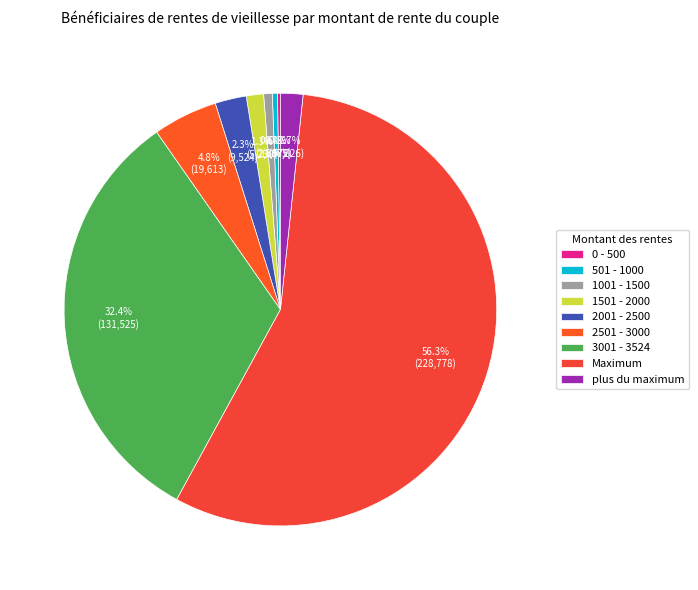

To the nearest percent, what is the difference between the 501 - 1000 and Maximum slice percentages?

56%